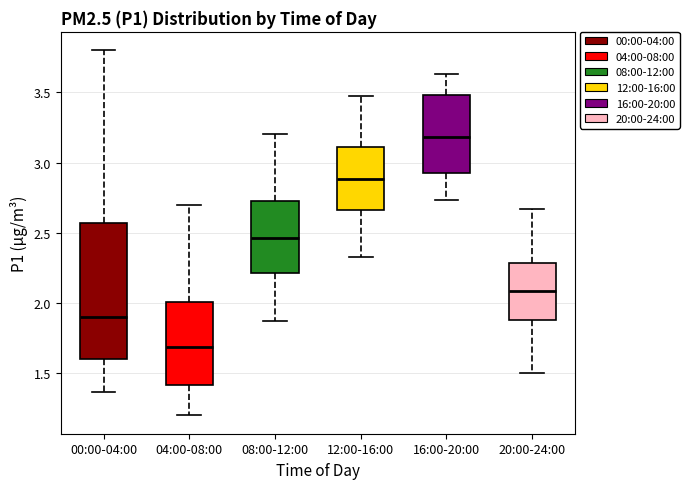

Reading left to right, read every box against the y-axis: the position of its median line, the range the box covers, and the ends of its whiskers. The values are not printed on the chart, so give them approximately, as read against the axis.

00:00-04:00: median 1.90, box 1.60 to 2.55, whiskers 1.35 to 3.80
04:00-08:00: median 1.70, box 1.40 to 2.00, whiskers 1.20 to 2.70
08:00-12:00: median 2.45, box 2.20 to 2.75, whiskers 1.85 to 3.20
12:00-16:00: median 2.90, box 2.65 to 3.10, whiskers 2.35 to 3.45
16:00-20:00: median 3.20, box 2.90 to 3.50, whiskers 2.75 to 3.65
20:00-24:00: median 2.10, box 1.90 to 2.30, whiskers 1.50 to 2.65